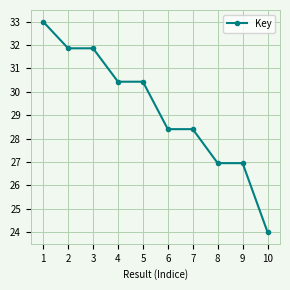

How many lines are shown in the chart?

1